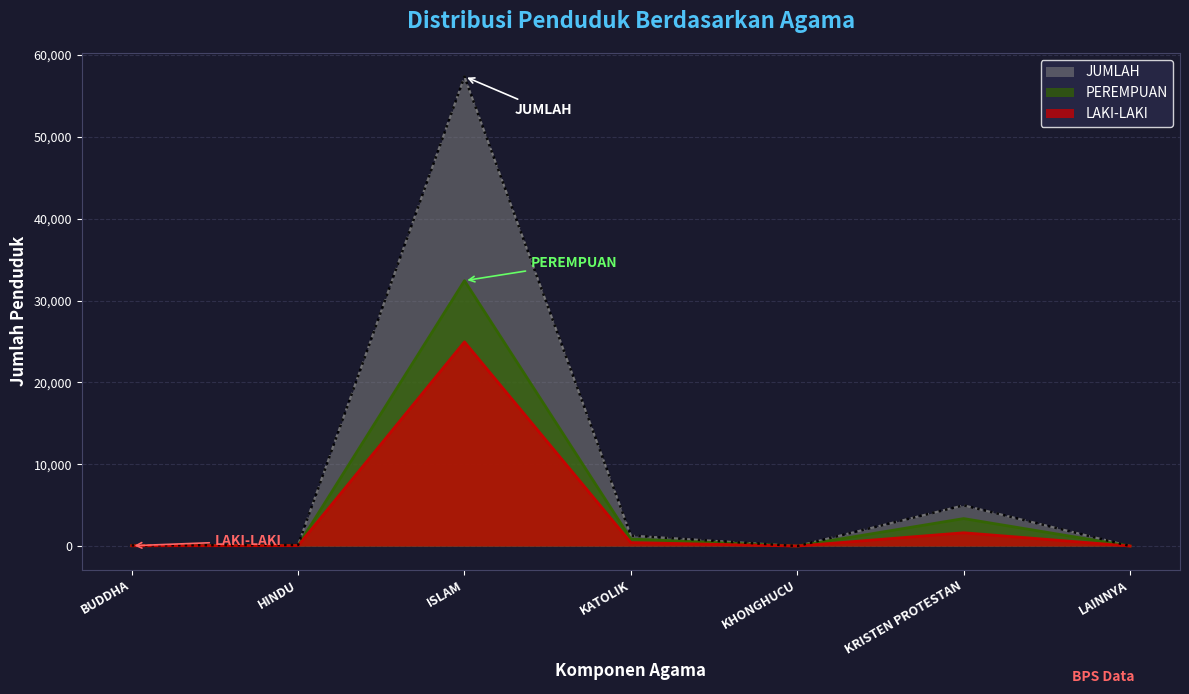

True or false: JUMLAH and LAKI-LAKI intersect in this chart.

False